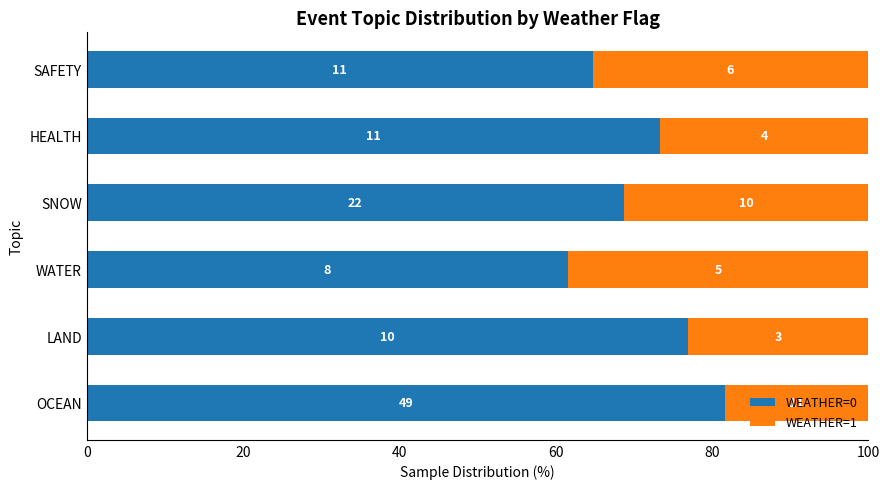

Reading left to right, transcribe all the data shown in this chart.

WEATHER=0: 81.7	76.9	61.5	68.8	73.3	64.7
WEATHER=1: 18.3	23.1	38.5	31.2	26.7	35.3